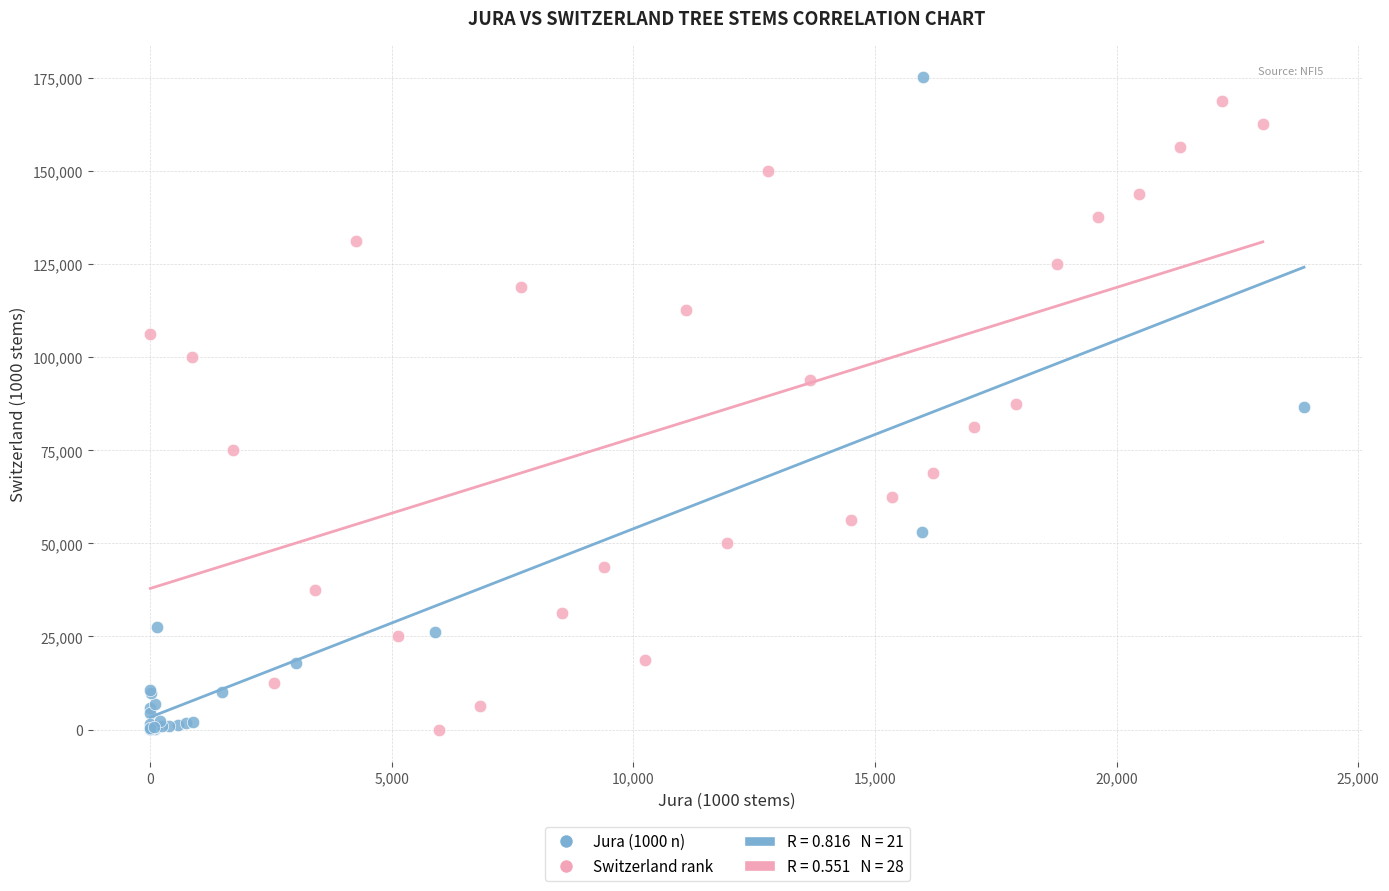

Which series has the largest Y range (max minus min)?

Jura (1000 n)